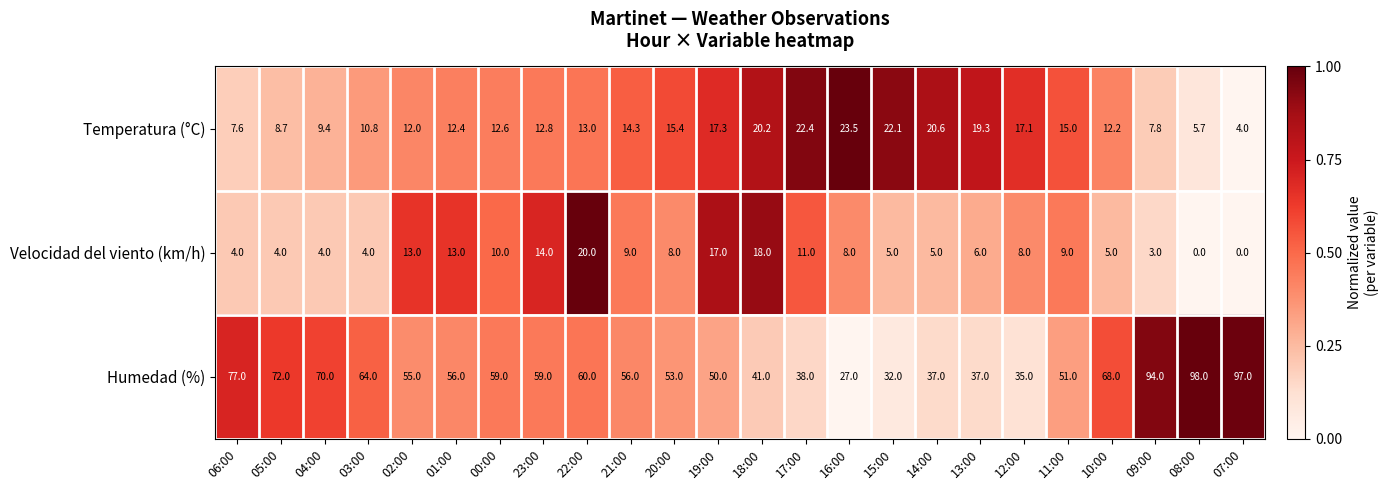

At how many categories does at least one series exceed 0?

24